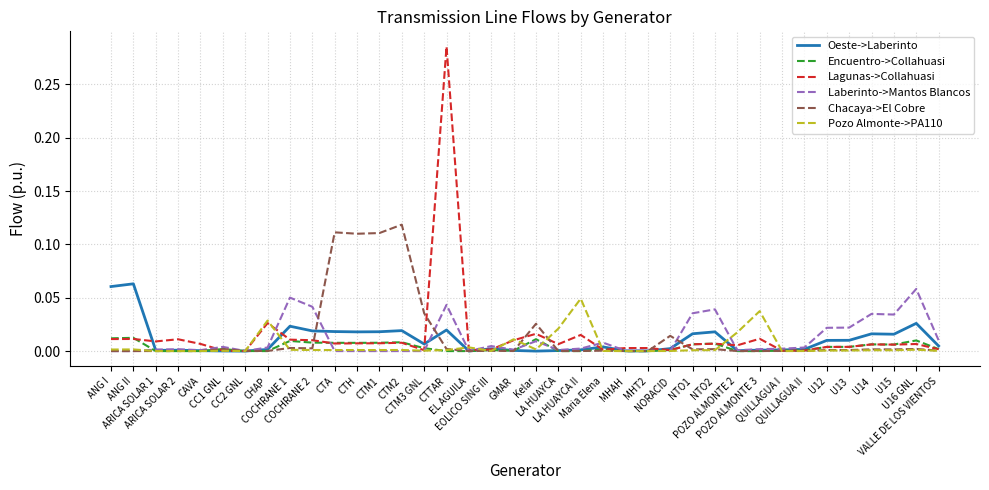

Is it true that Laberinto->Mantos Blancos equals 0.0 at CTH?

True